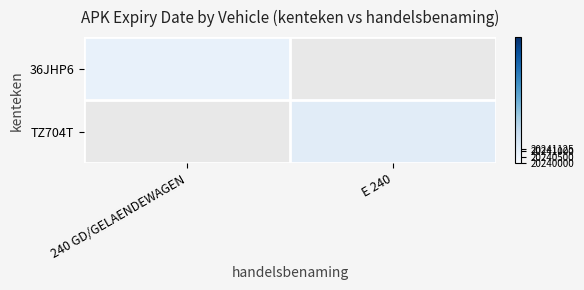

List the series in order of their peak value, lowest first.

36JHP6, TZ704T